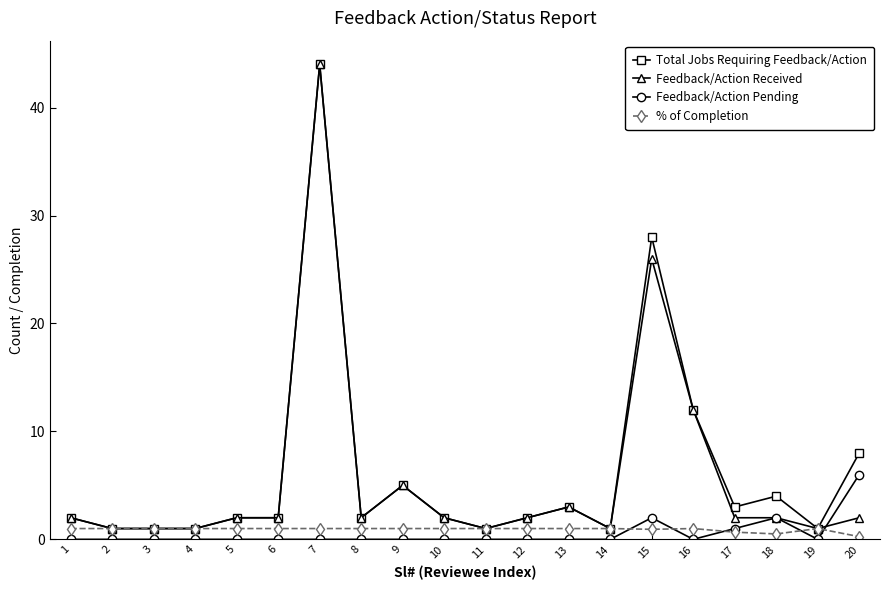

What is the total value across all series at 17?

6.7